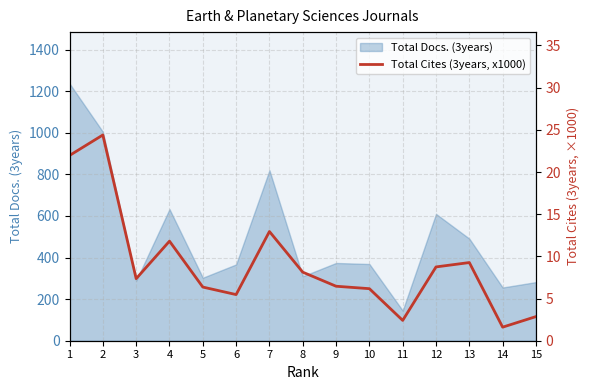

What is the maximum value shown in the chart?

24.4